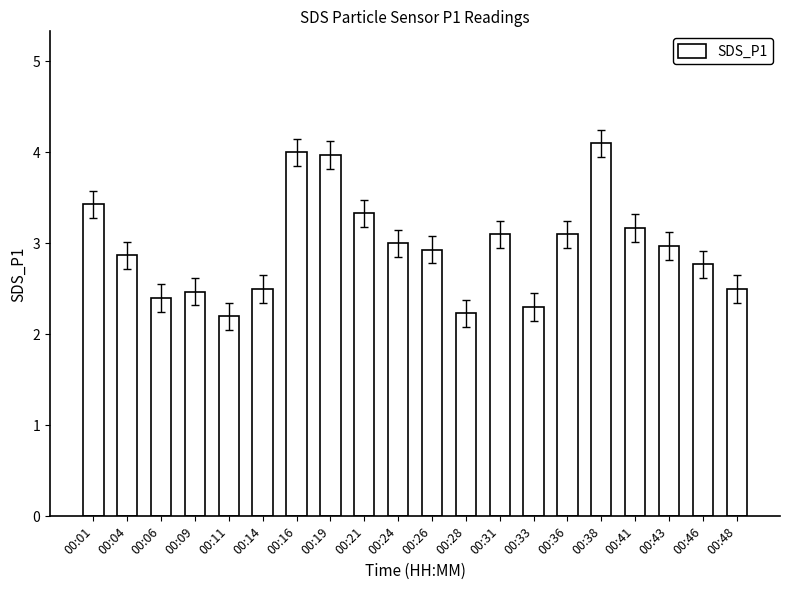

Between 00:19 and 00:31, which is larger?

00:19